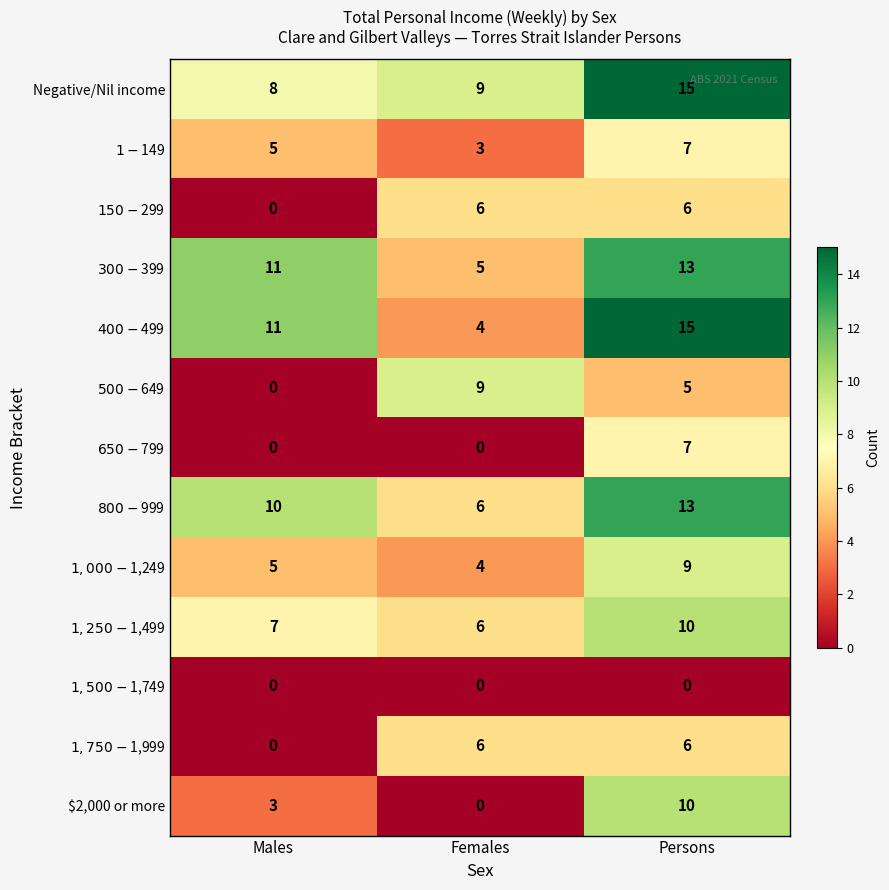

What is the average value of the Negative/Nil income series?

11